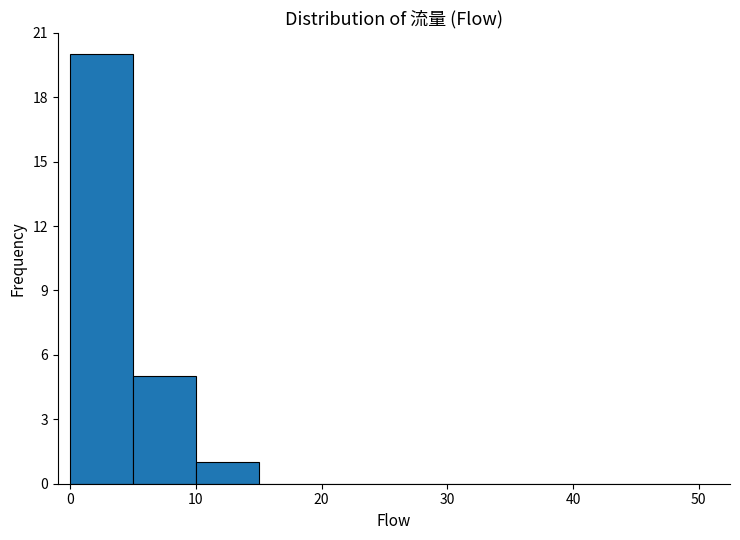

What is the height of the bar covering 0 to 5 on the x-axis? The values are not printed on the chart, so give them approximately, as read against the axis.

20